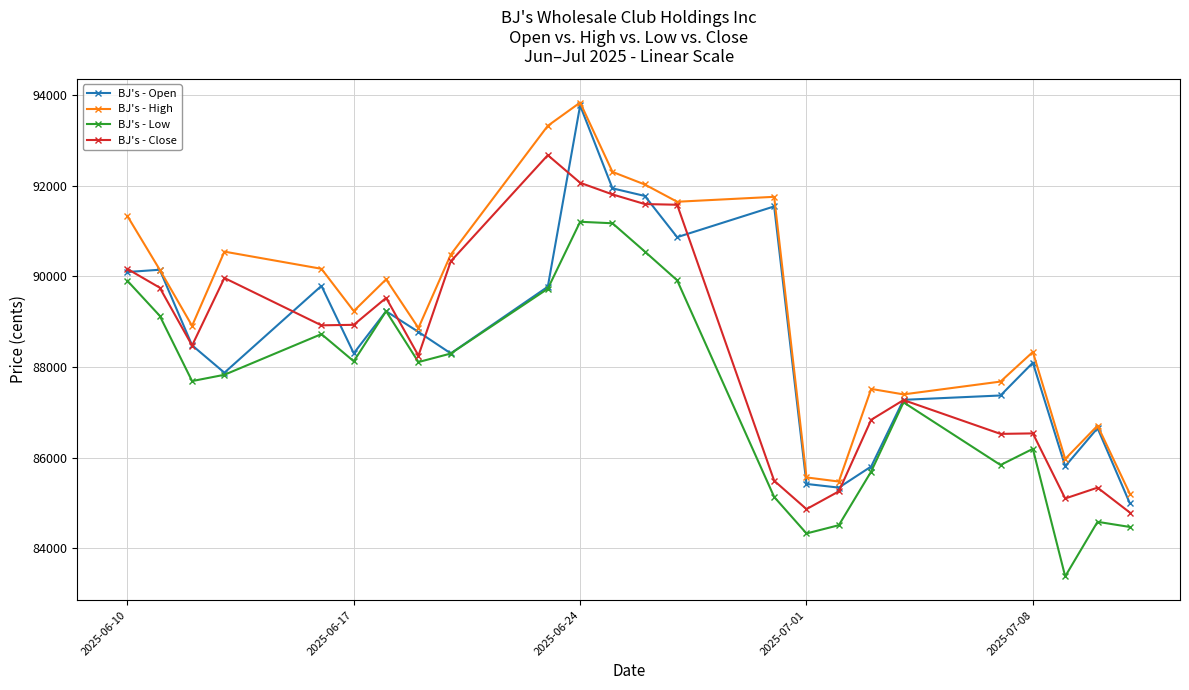

What is the value of the BJ's - Open point at the 10th from the left?

89774